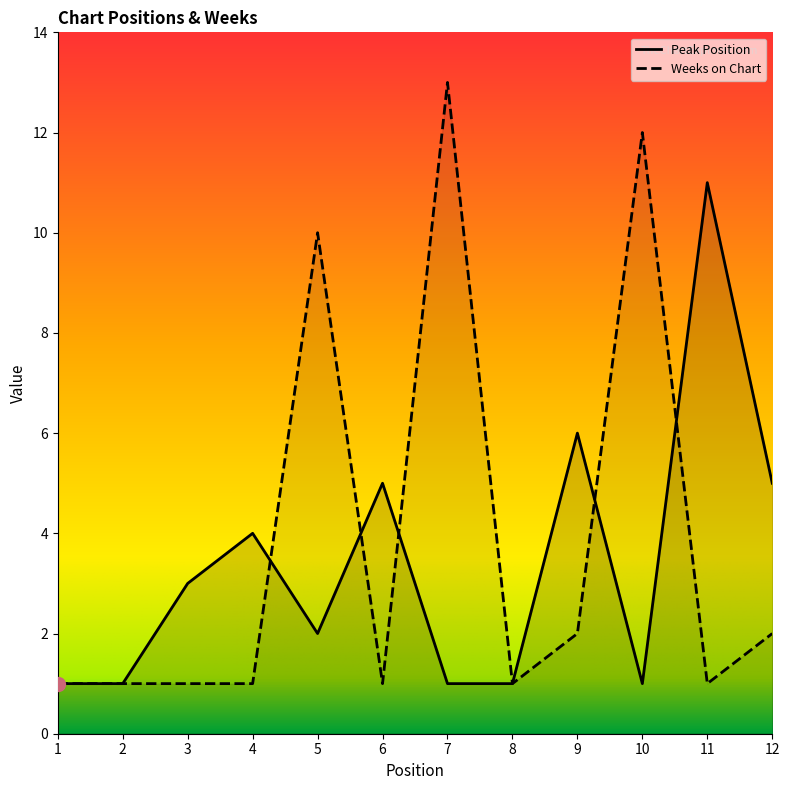

What is the sum of the Weeks on Chart values at 10 and 7?

25